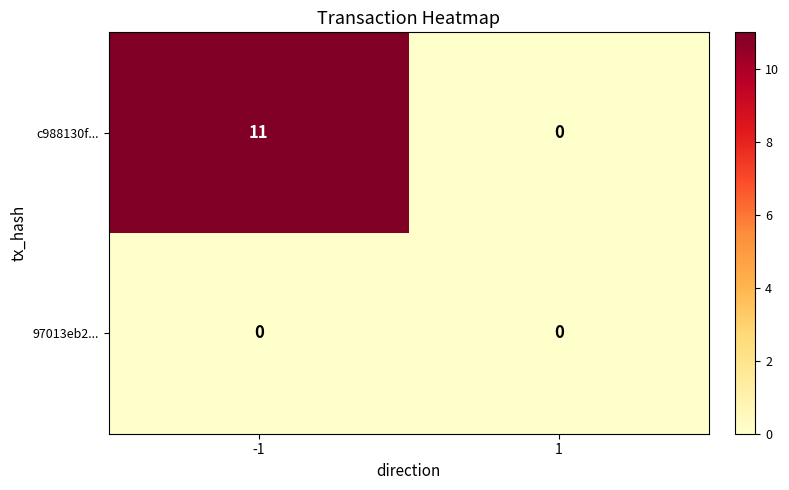

Which series has the widest spread of values?

c988130f...